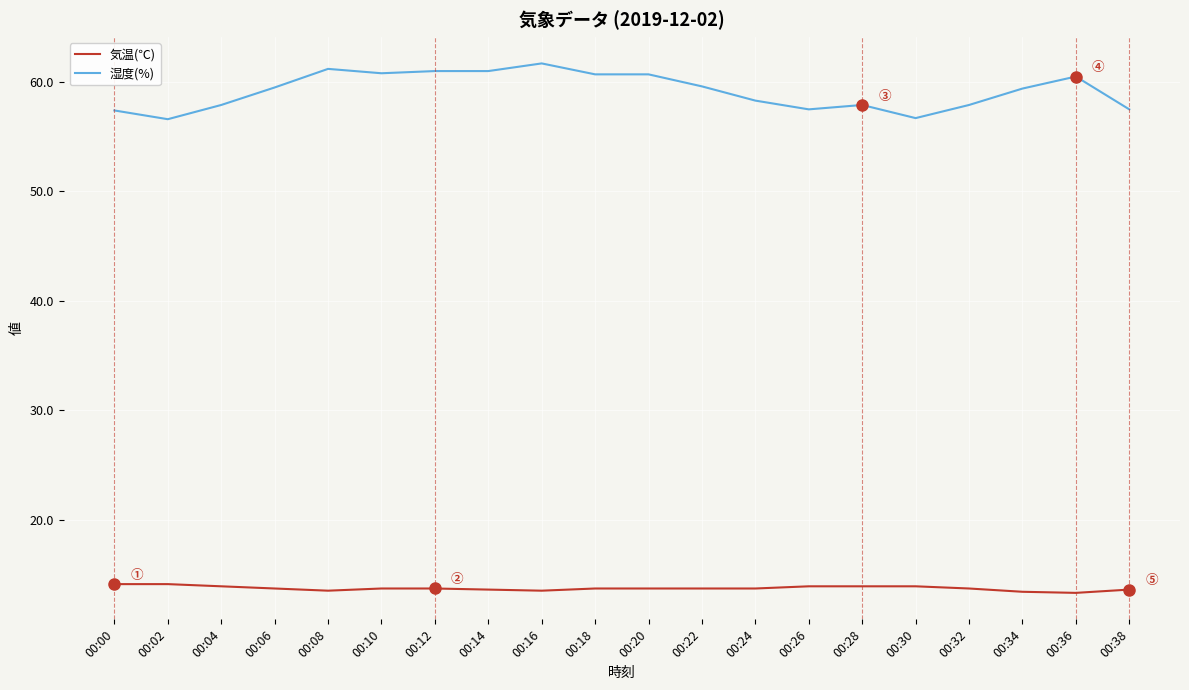

Is this an area chart (filled region under the line)?

No